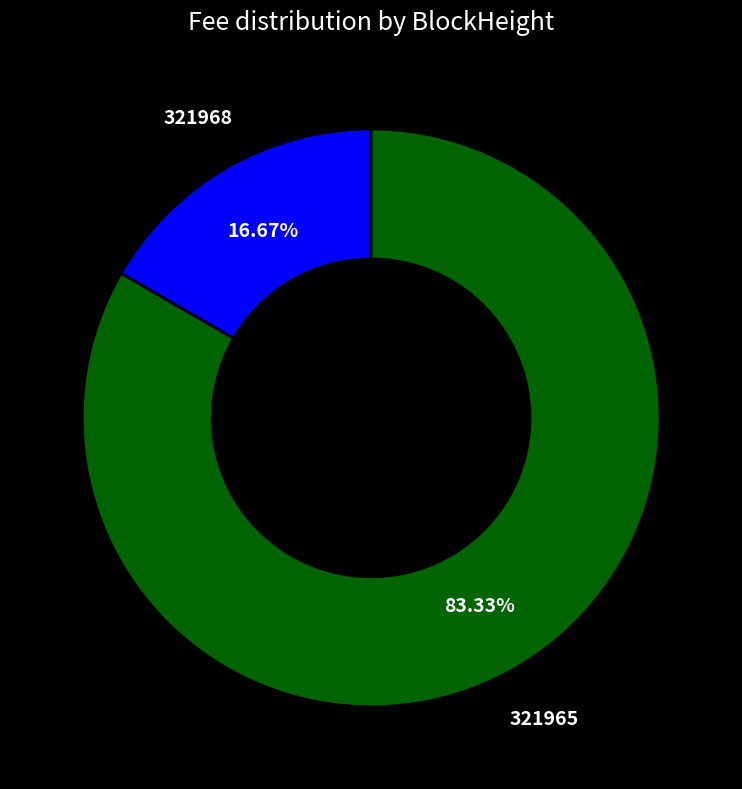

Is it true that 321968 is 1% of the pie?

False